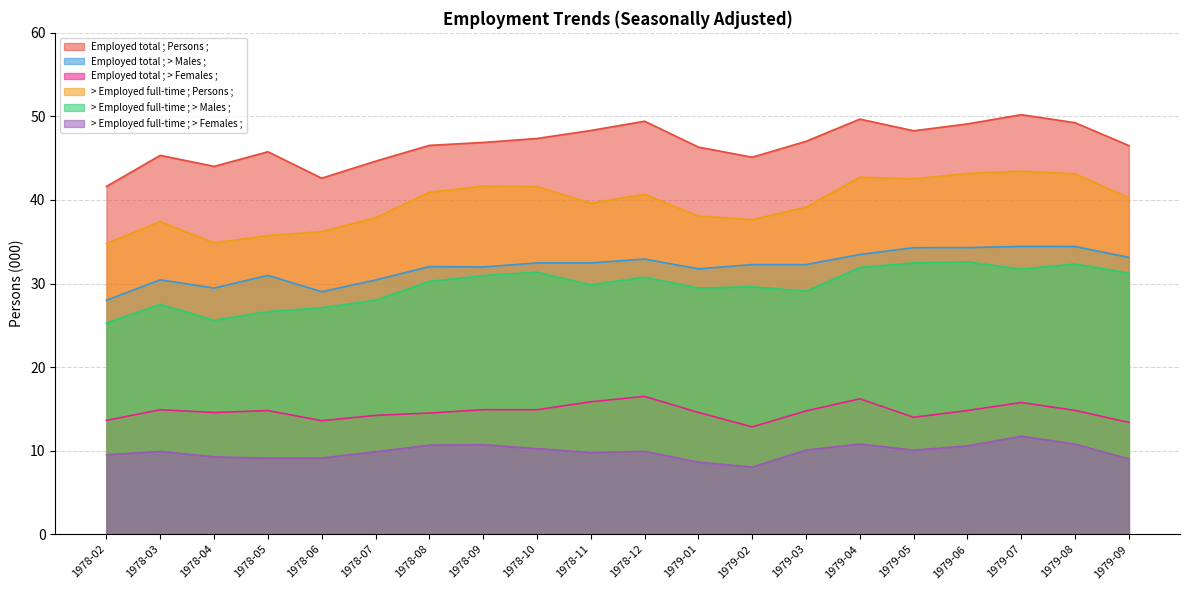

What is the minimum value for > Employed full-time ; > Males ;?

25.3